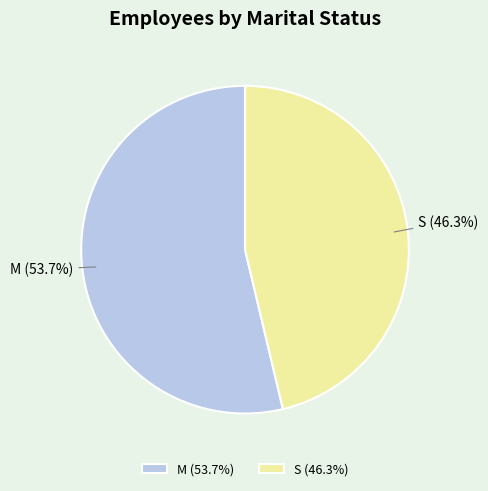

How many slices are in this pie chart?

2